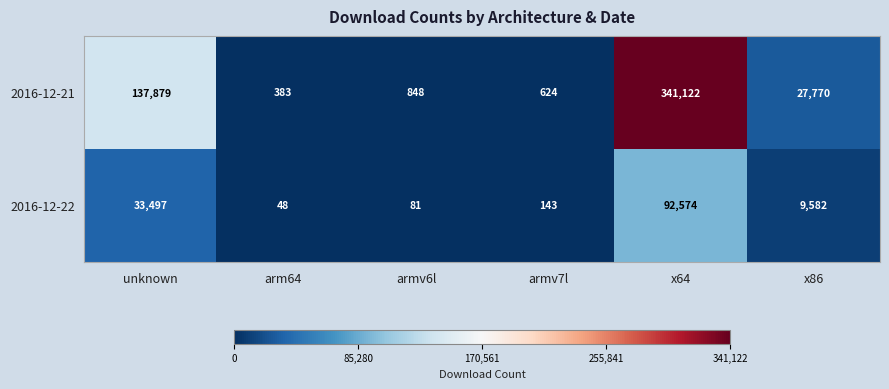

Reading left to right, list all the values displayed in this chart.

2016-12-21: 137879	383	848	624	341122	27770
2016-12-22: 33497	48	81	143	92574	9582